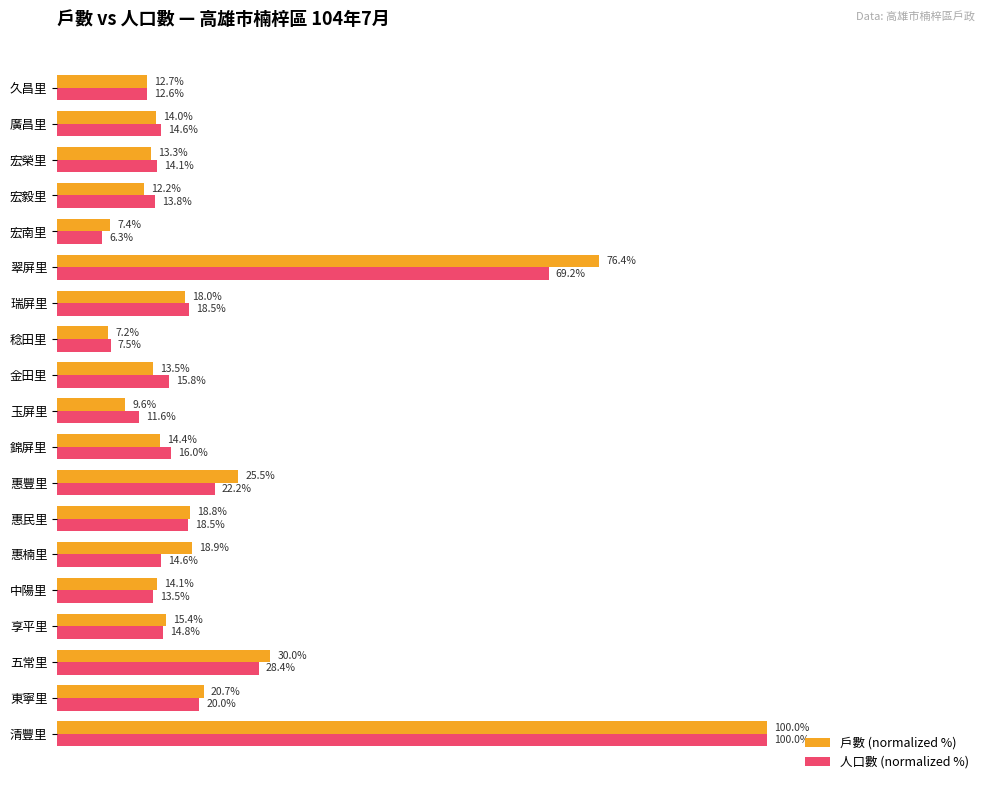

At which label does 戶數 (normalized %) reach its minimum?

稔田里